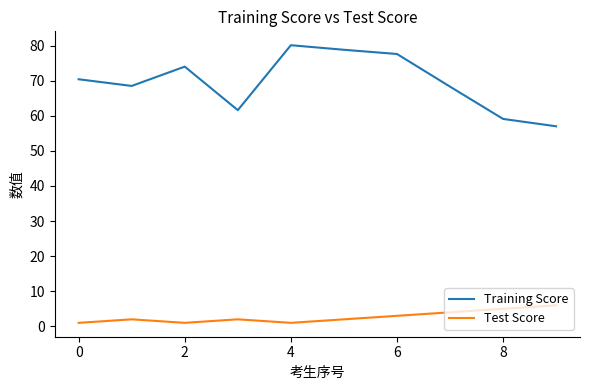

What is the maximum value shown in the chart?

80.1